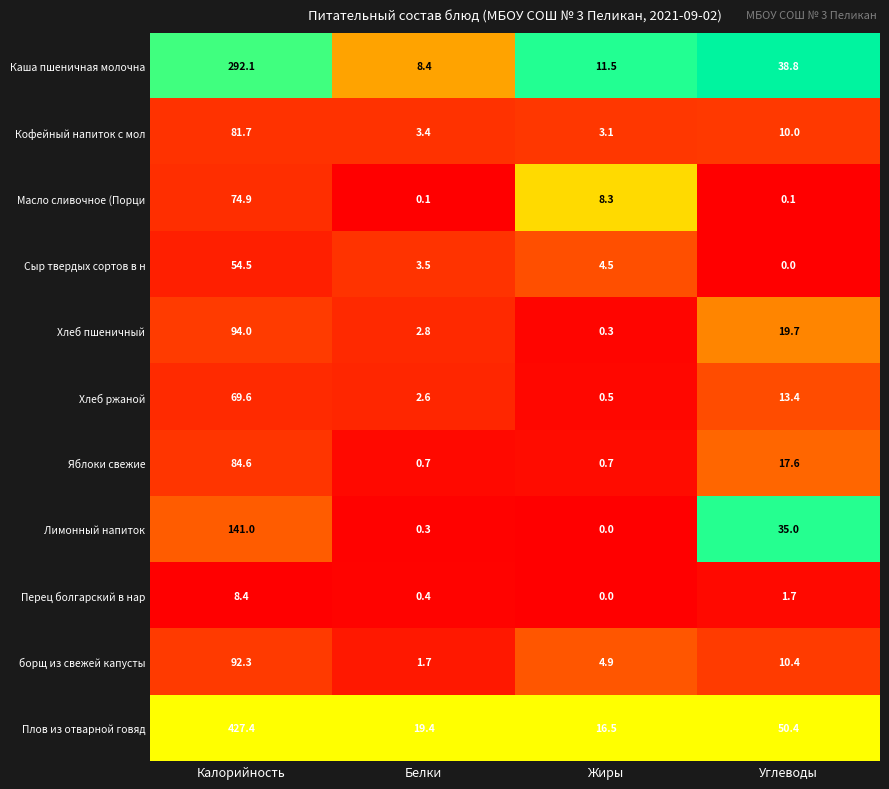

Where does the Хлеб ржаной series first go above 13?

Калорийность